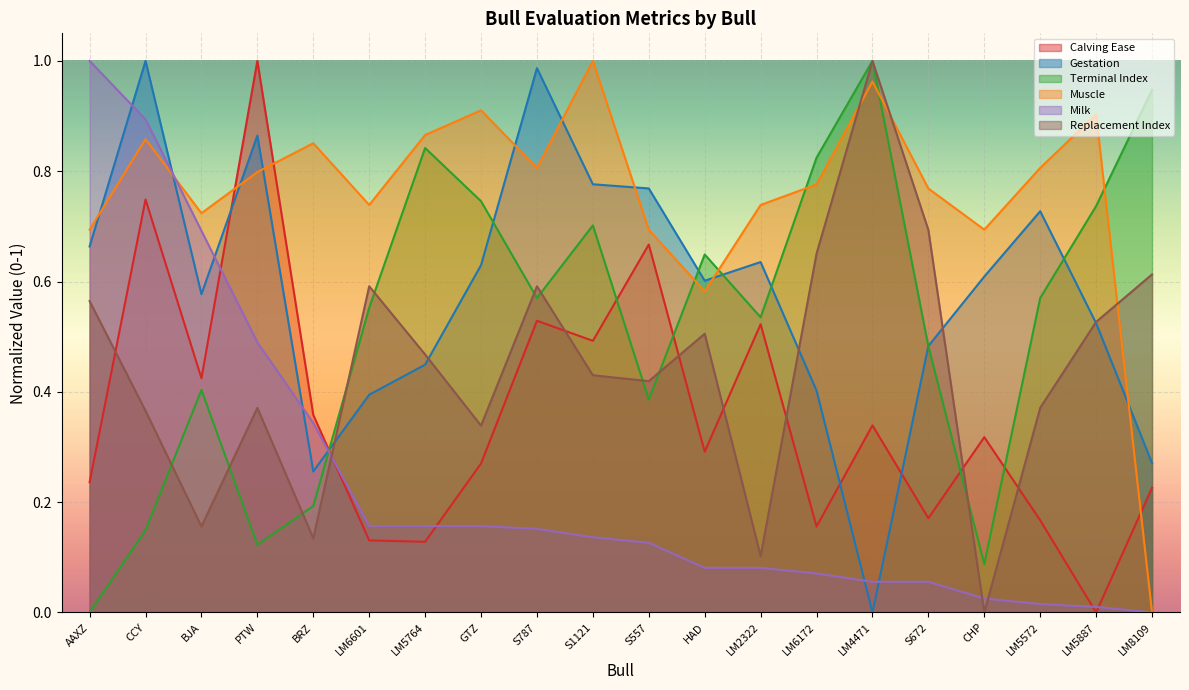

Between which two adjacent categories do Gestation and Milk first intersect?

AAXZ and CCY